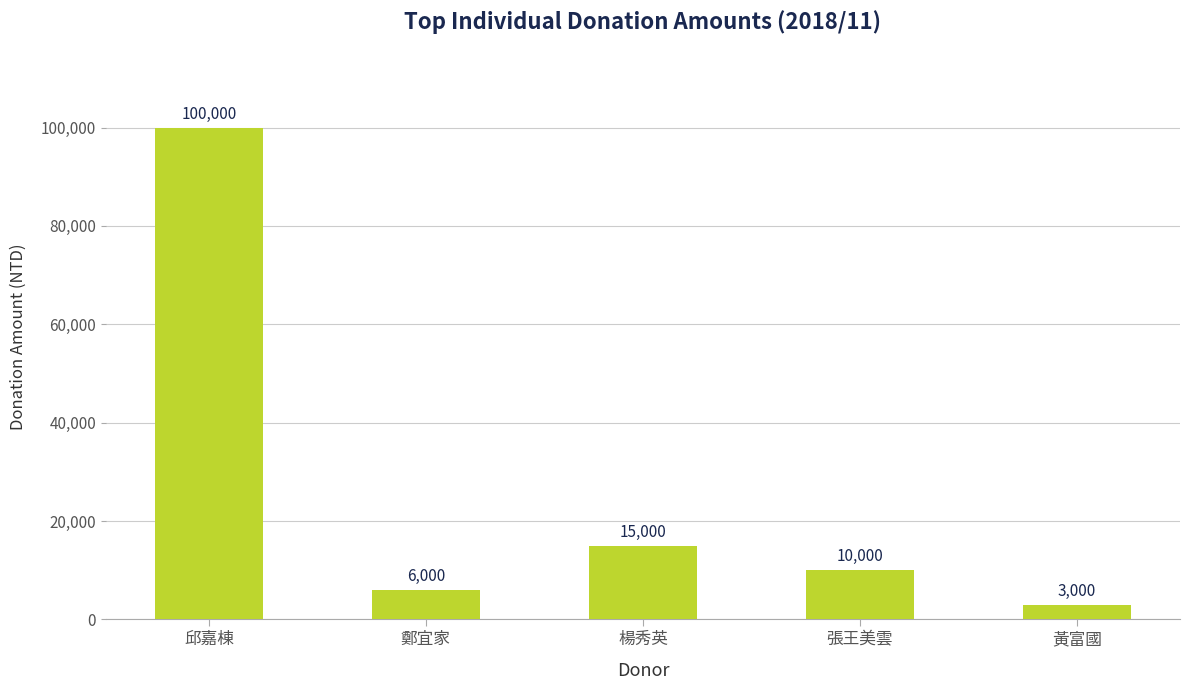

What is the sum of the values at 邱嘉棟 and 鄭宜家?

106000